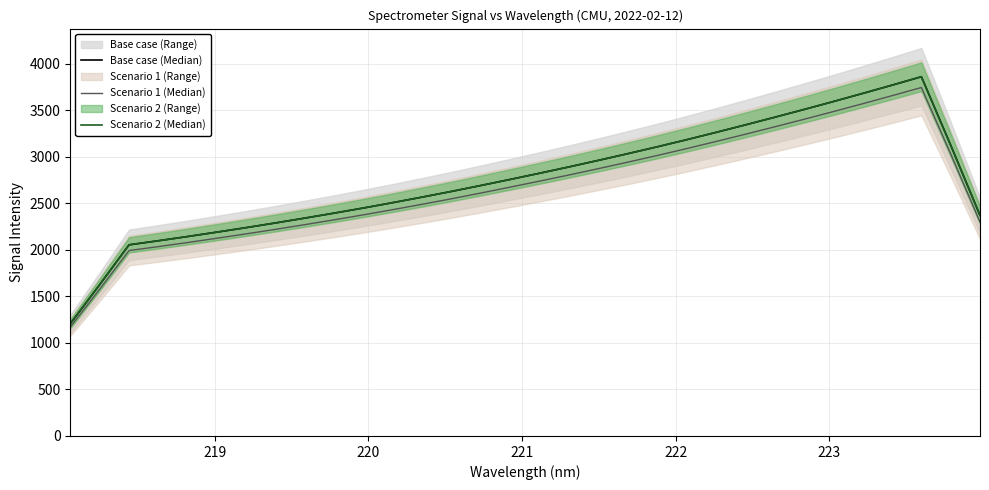

In Scenario 2 (Median), how many points are higher than both neighbors (excluding endpoints)?

1